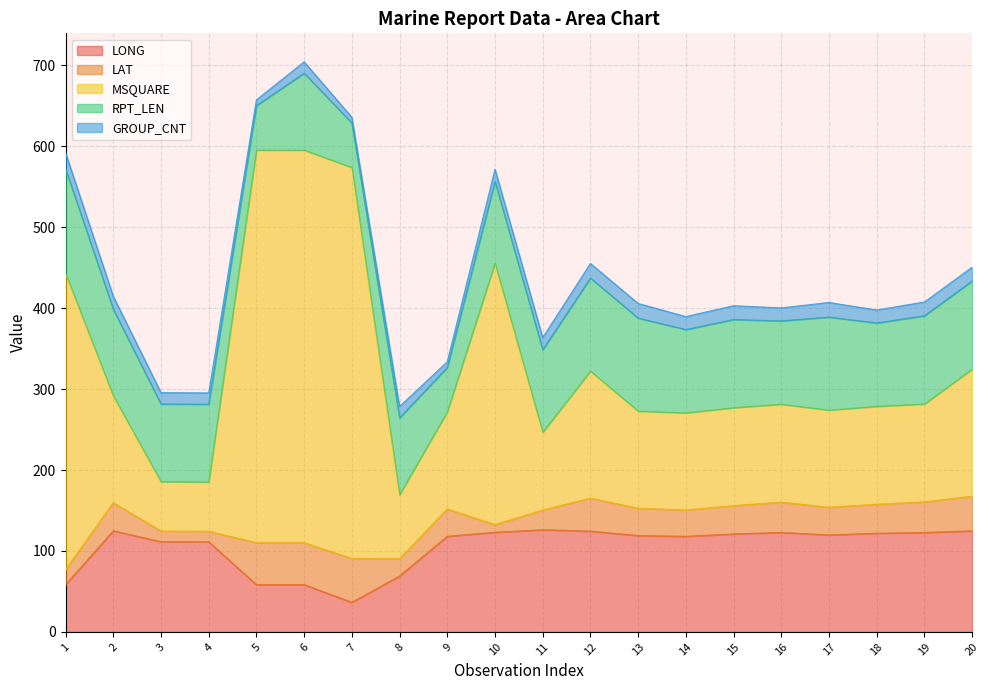

Reading left to right, transcribe all the data shown in this chart.

LONG: 1=58.2	2=124.9	3=111.4	4=111.3	5=58.4	6=58.4	7=36.5	8=69.0	9=118.1	10=123.1	11=126.2	12=124.5	13=119.0	14=118.1	15=121.0	16=122.9	17=119.8	18=121.9	19=122.8	20=124.8
LAT: 1=18.7	2=34.8	3=13.2	4=13.0	5=51.9	6=51.9	7=54.3	8=21.5	9=33.7	10=9.5	11=24.4	12=40.7	13=33.8	14=32.5	15=35.0	16=37.4	17=34.2	18=35.8	19=37.8	20=42.8
MSQUARE: 1=366.0	2=132.0	3=61.0	4=61.0	5=485.0	6=485.0	7=483.0	8=79.0	9=120.0	10=323.0	11=96.0	12=157.0	13=120.0	14=120.0	15=121.0	16=121.0	17=120.0	18=121.0	19=121.0	20=157.0
RPT_LEN: 1=129.0	2=107.0	3=96.0	4=96.0	5=55.0	6=95.0	7=55.0	8=95.0	9=55.0	10=101.0	11=102.0	12=115.0	13=115.0	14=103.0	15=109.0	16=103.0	17=115.0	18=103.0	19=109.0	20=109.0
GROUP_CNT: 1=20.0	2=16.0	3=14.0	4=14.0	5=7.0	6=14.0	7=7.0	8=14.0	9=7.0	10=15.0	11=15.0	12=18.0	13=18.0	14=16.0	15=17.0	16=16.0	17=18.0	18=16.0	19=17.0	20=17.0